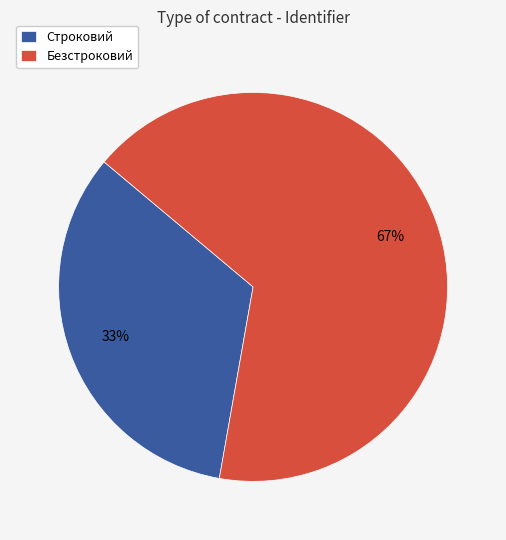

Is the sum of Безстроковий and Строковий greater than half?

Yes